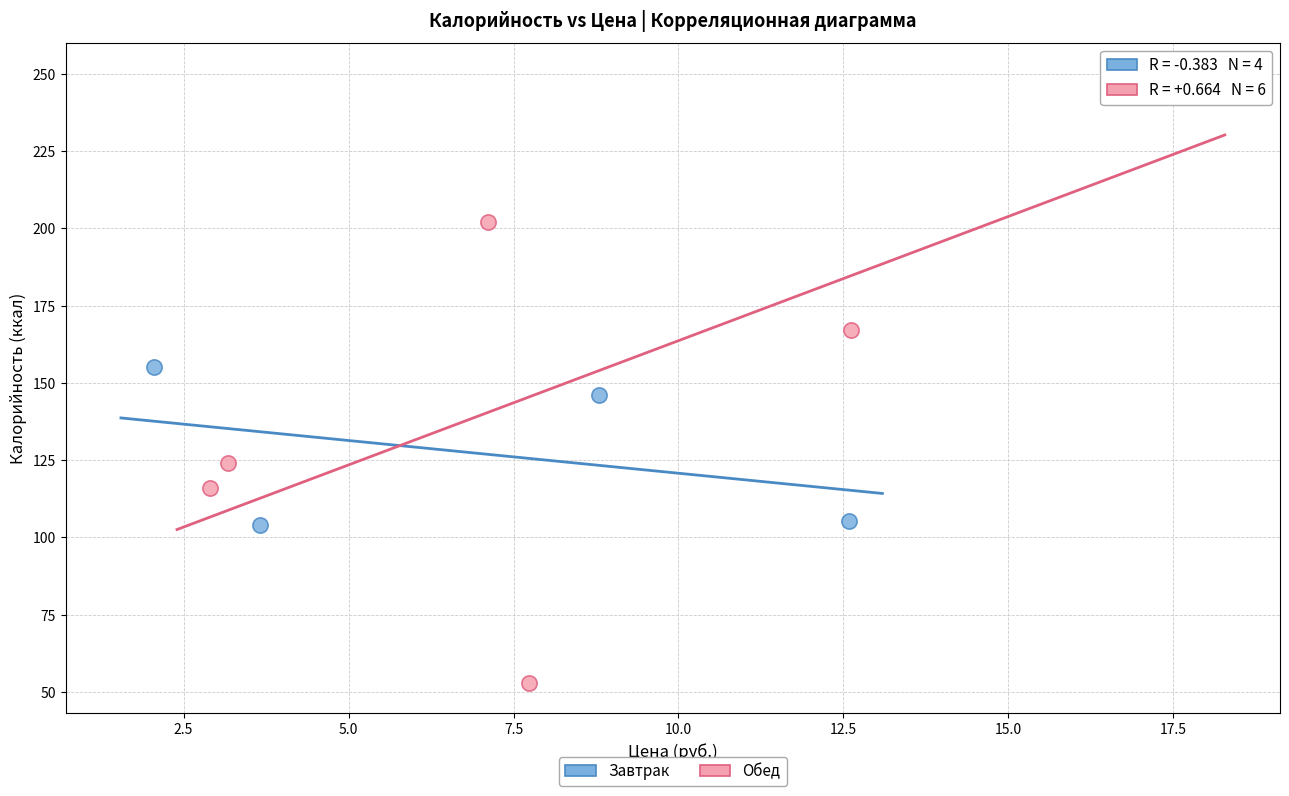

Which series reaches the minimum Y coordinate?

Обед